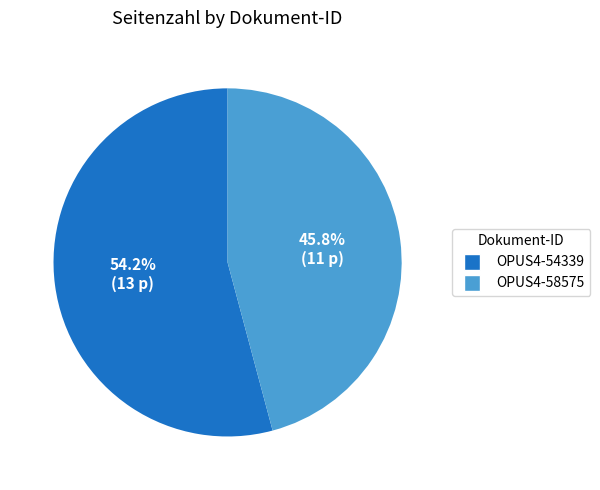

Which has a higher value, OPUS4-54339 or OPUS4-58575?

OPUS4-54339